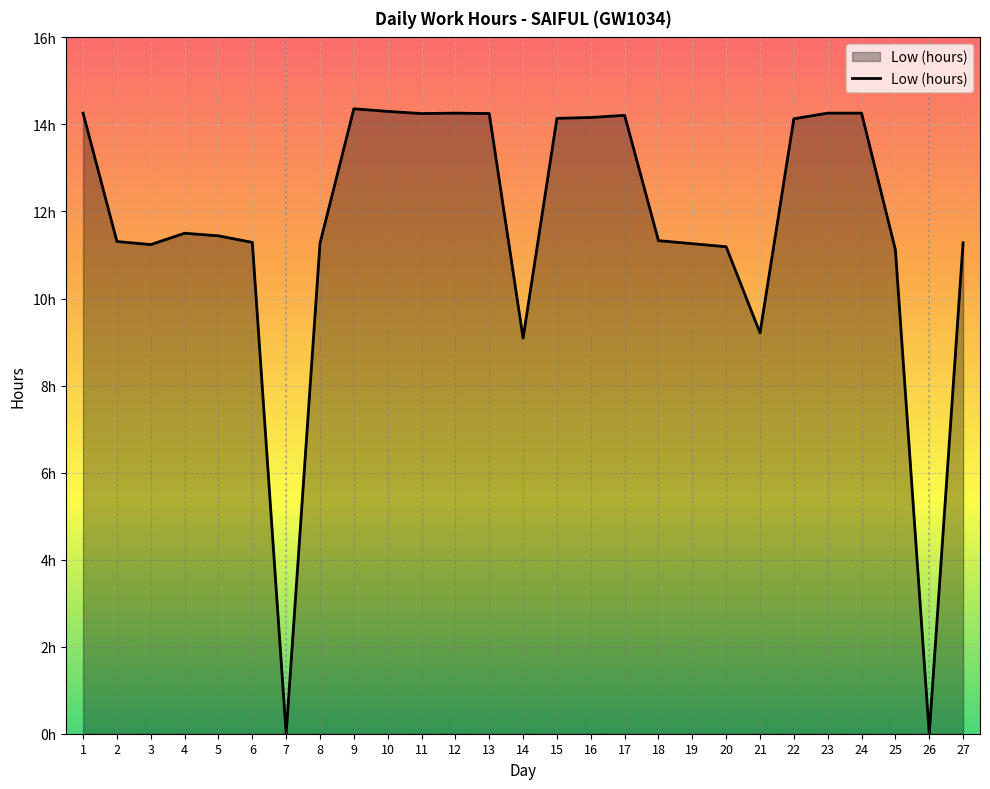

Does the chart display data point markers on the line(s)?

No